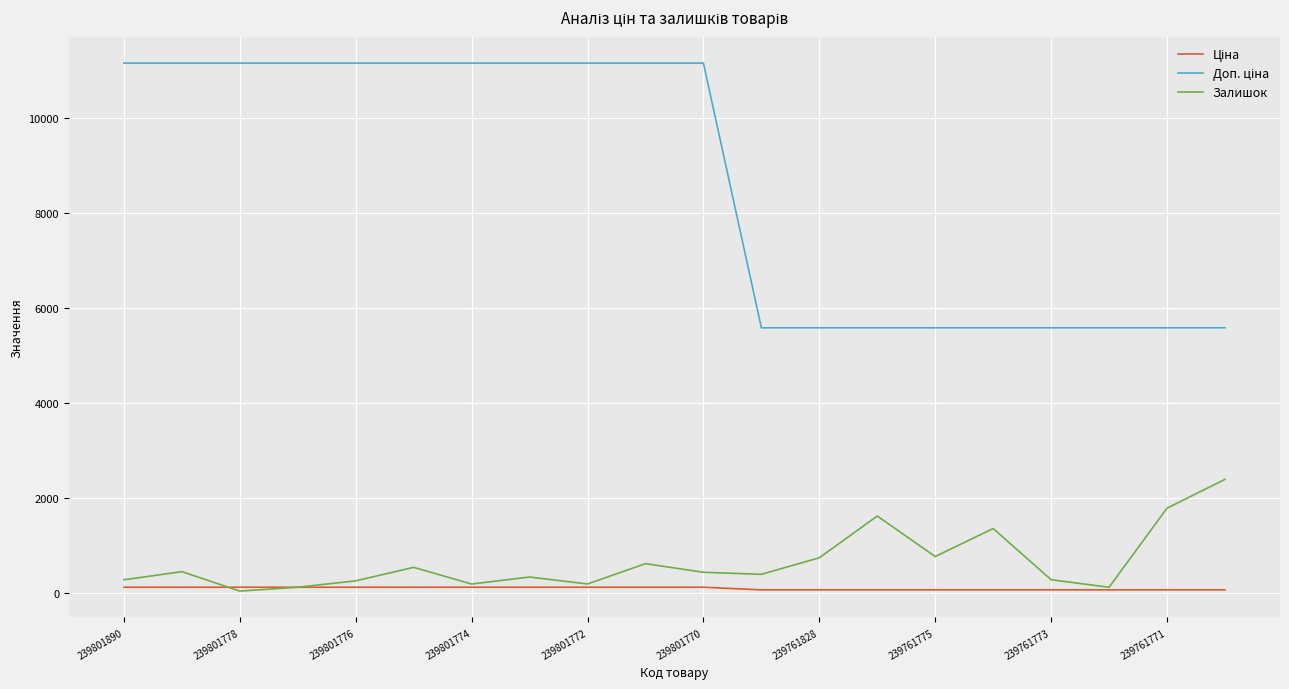

What is the highest value of the Залишок series?

2387.0